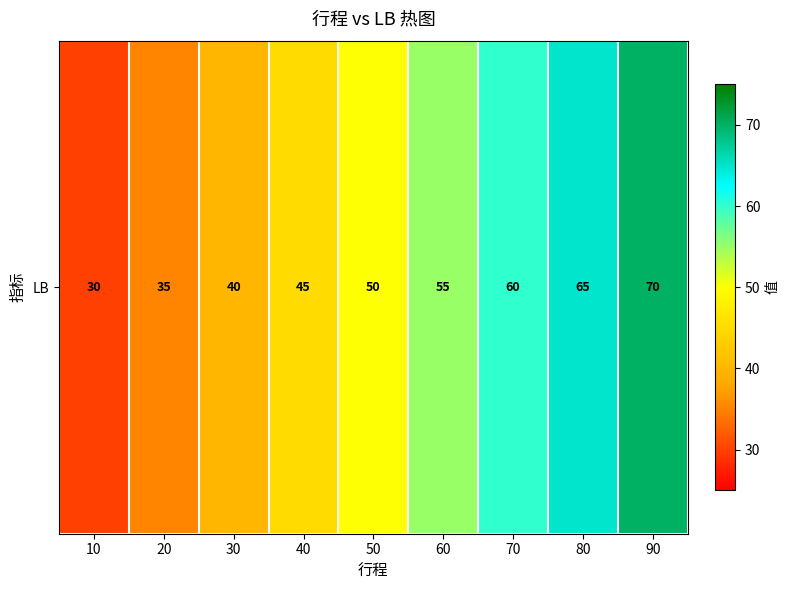

How many series are shown in this chart?

1